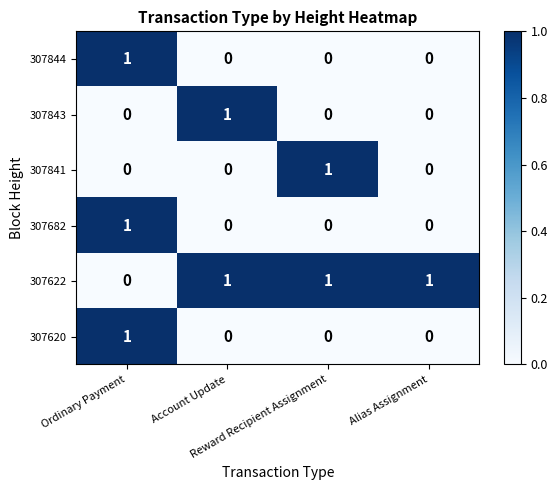

Count the number of data series in this chart.

6